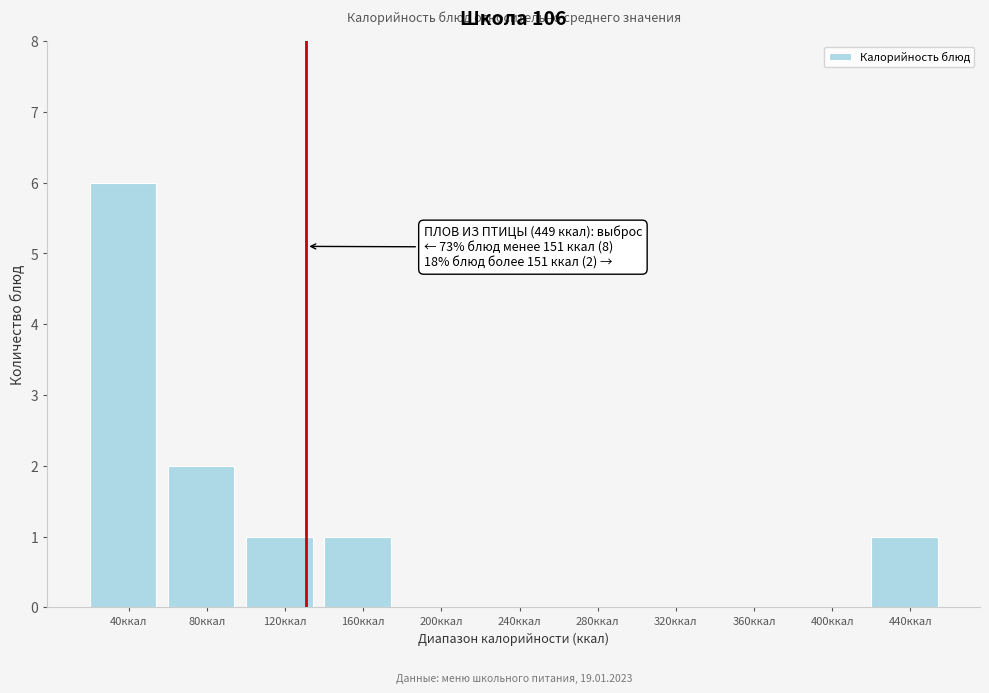

Reading left to right, transcribe all the data shown in this chart.

40ккал=6	80ккал=2	120ккал=1	160ккал=1	200ккал=0	240ккал=0	280ккал=0	320ккал=0	360ккал=0	400ккал=0	440ккал=1